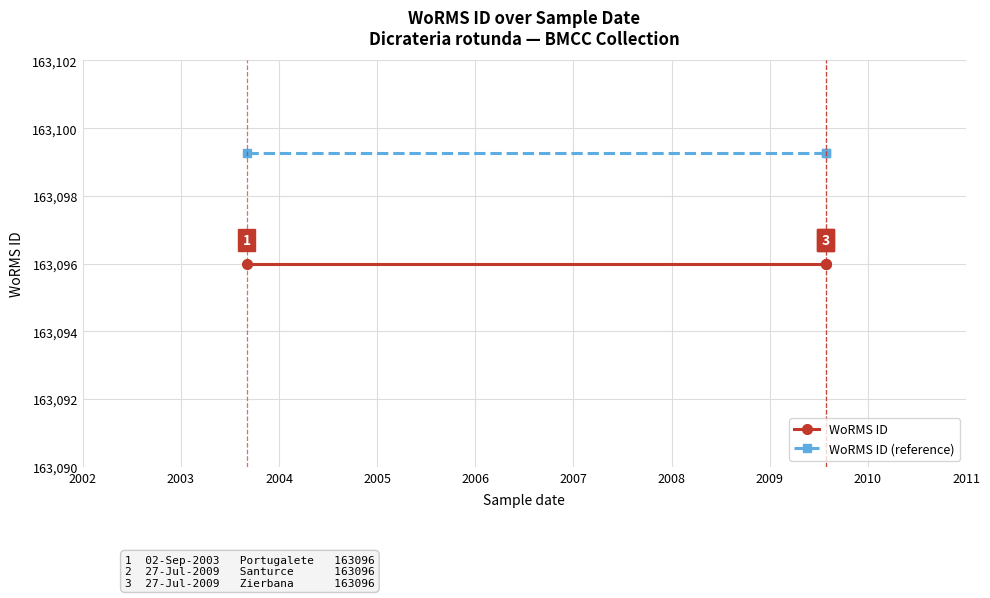

The value of WoRMS ID at 2002 is 163096.0. True or false?

True